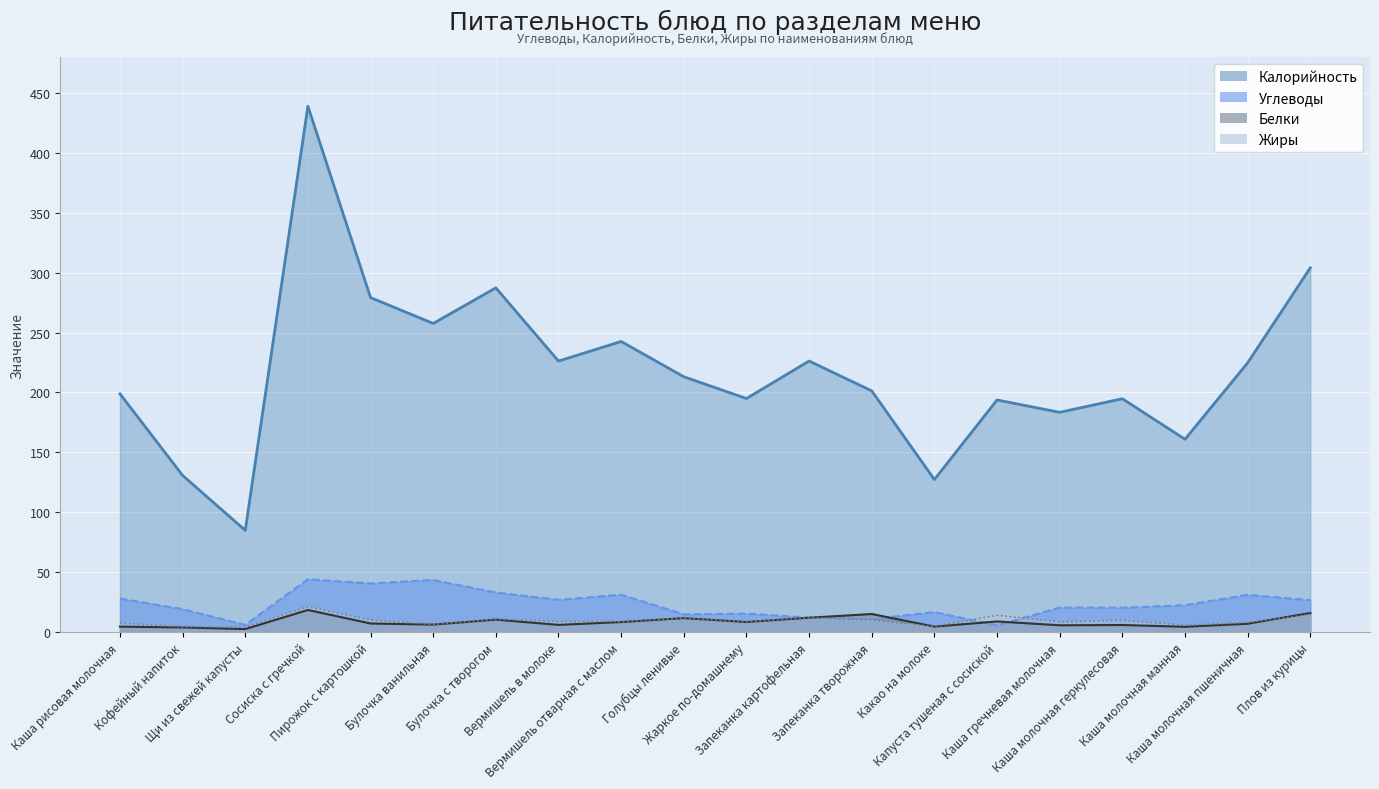

How many data points in Жиры are less than 8?

6